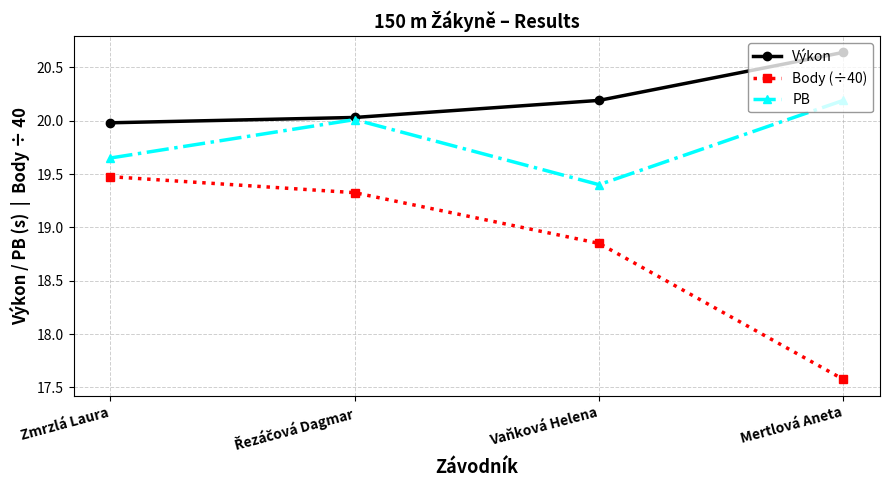

Rank the series by their maximum value, from lowest to highest.

Body (÷40), PB, Výkon